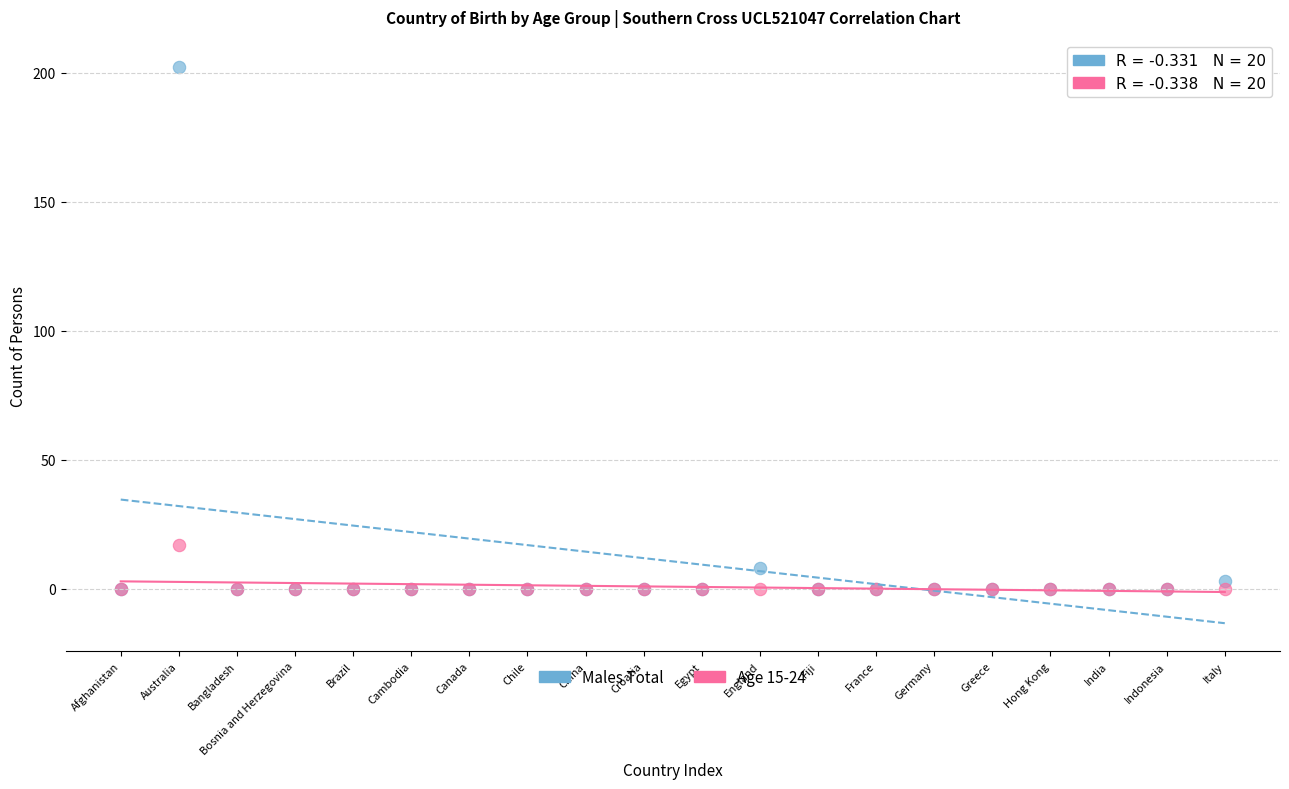

Which series reaches the maximum Y coordinate?

Males Total